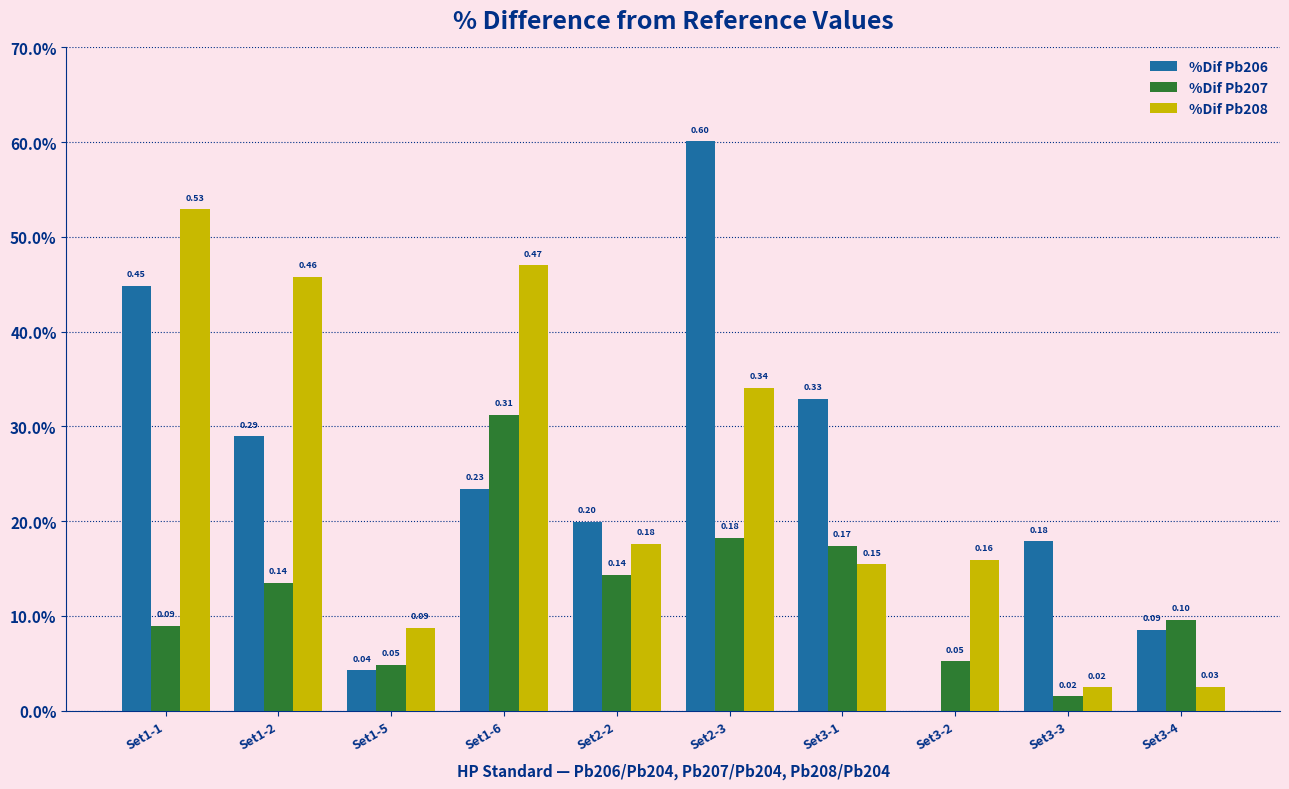

At which label is %Dif Pb208 closest to 0?

Set3-3